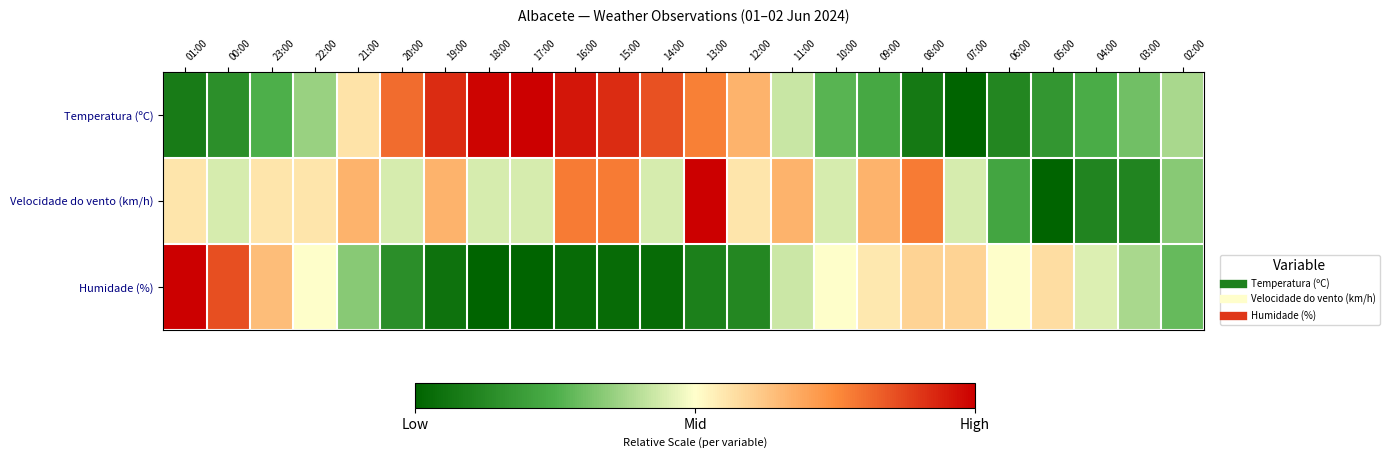

Which series has the largest range (max minus min)?

Temperatura (ºC)